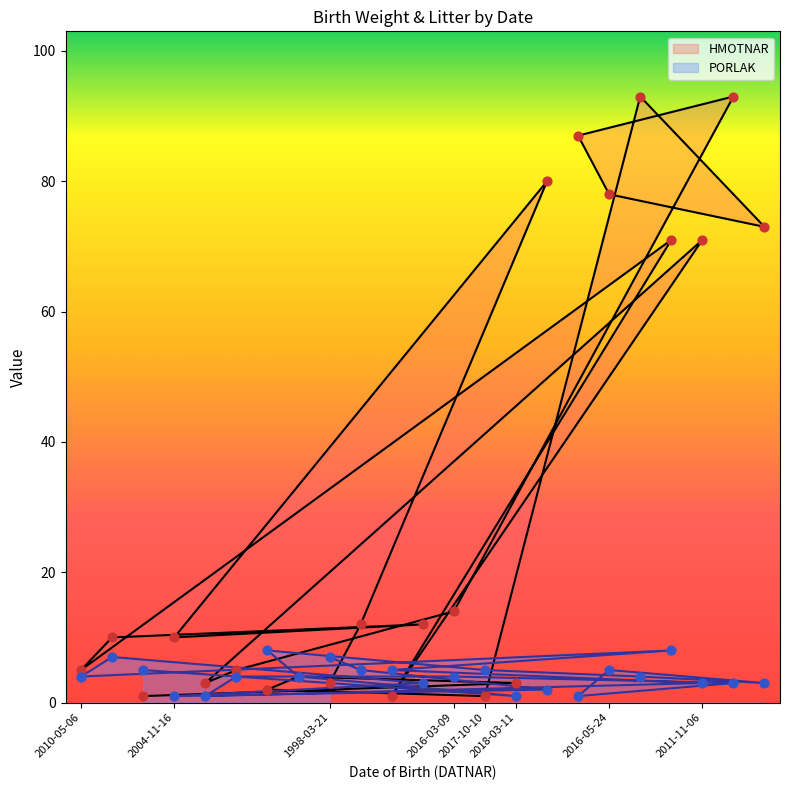

At which category is the sum across all series the highest?

2017-05-15